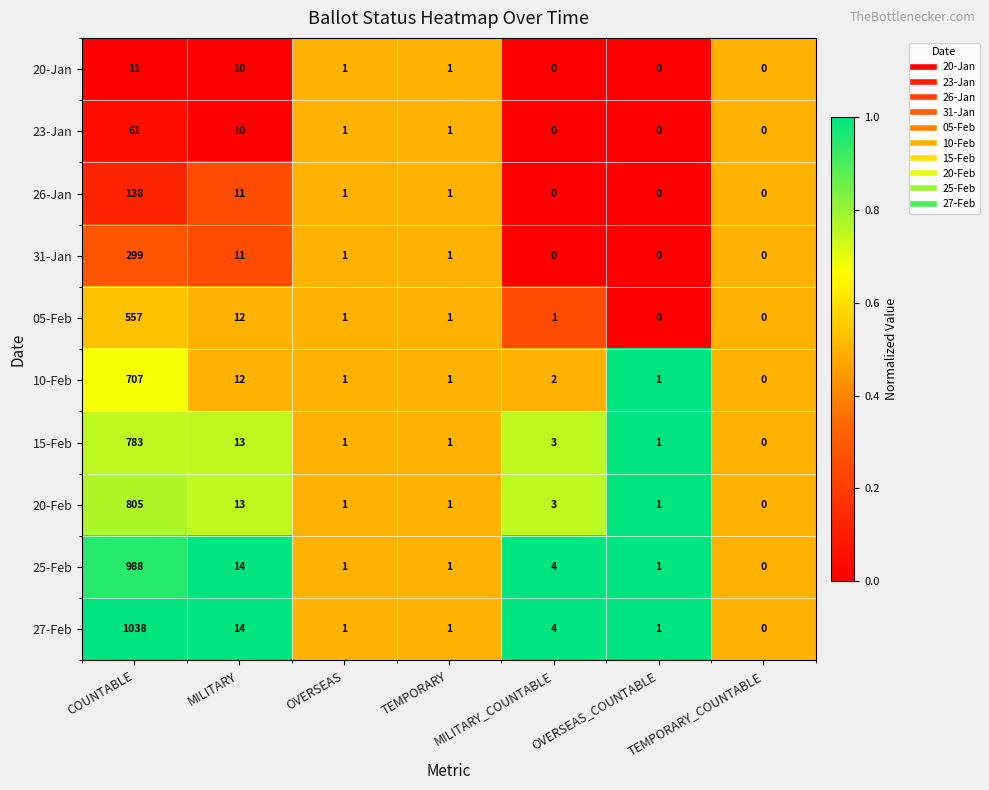

At which category is the sum across all series the highest?

COUNTABLE